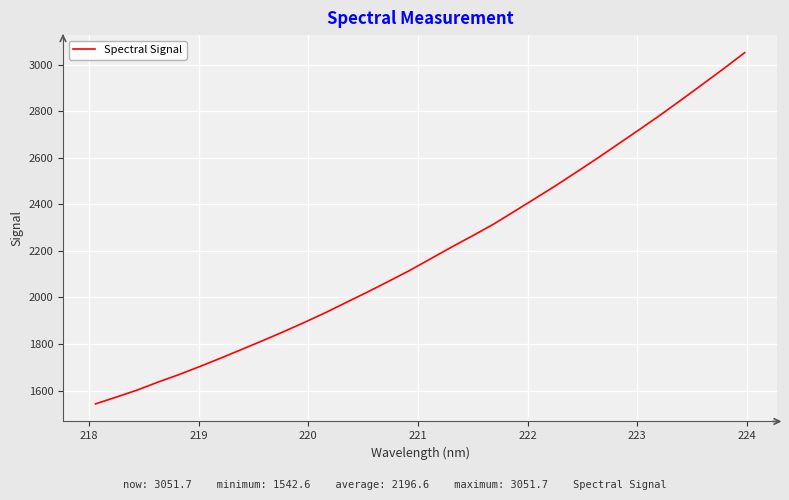

What is the difference between the maximum and minimum values?

1509.1